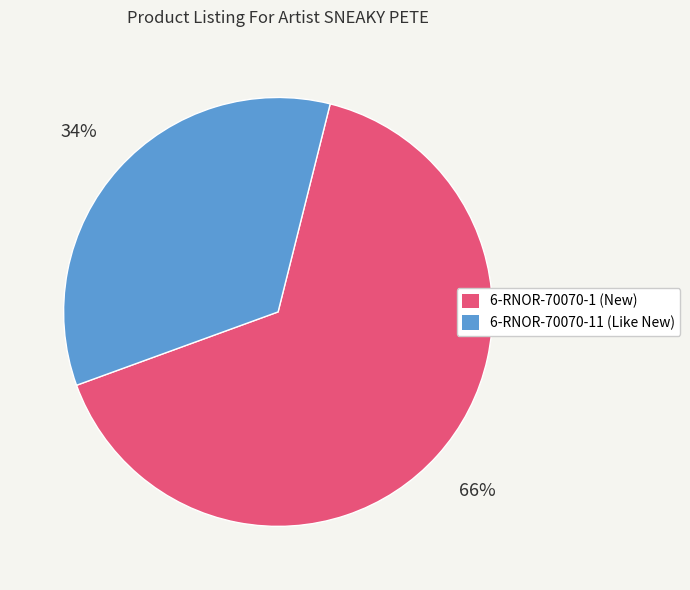

Which slice is the smallest?

6-RNOR-70070-11 (Like New)